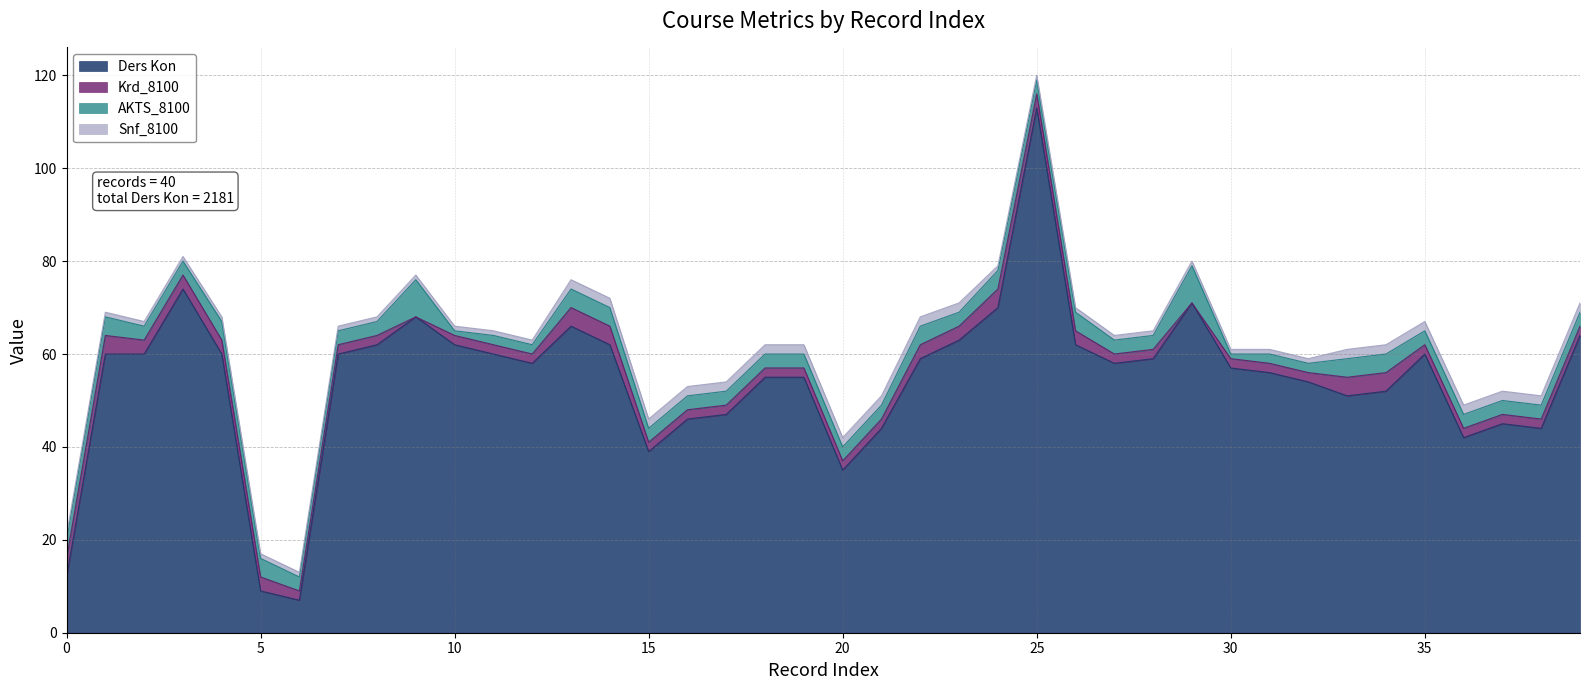

Which series changed the most between 6 and 11?

Ders Kon